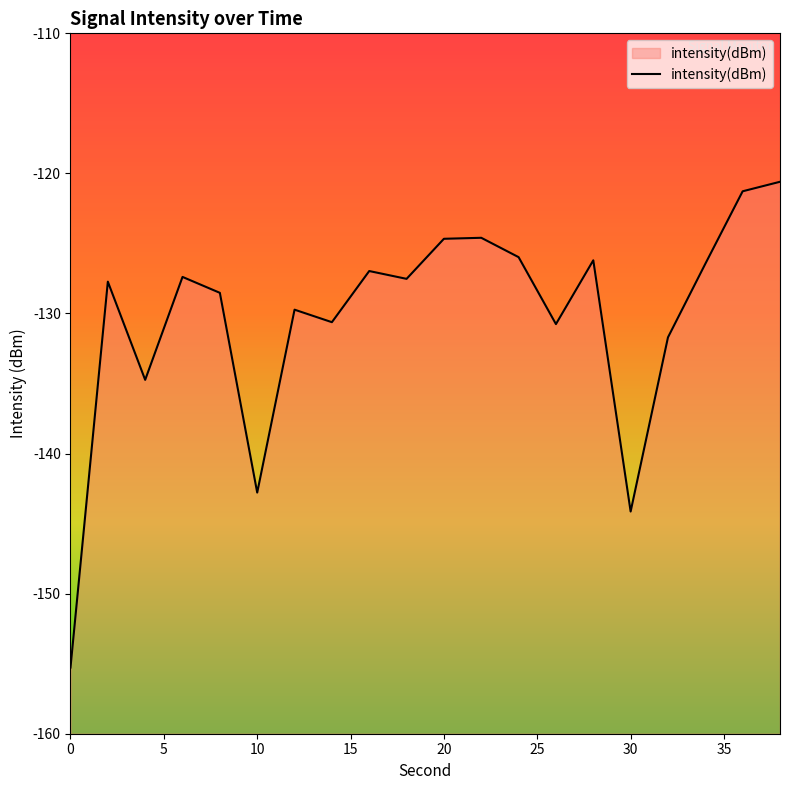

What is the sum of all values?

-2607.7